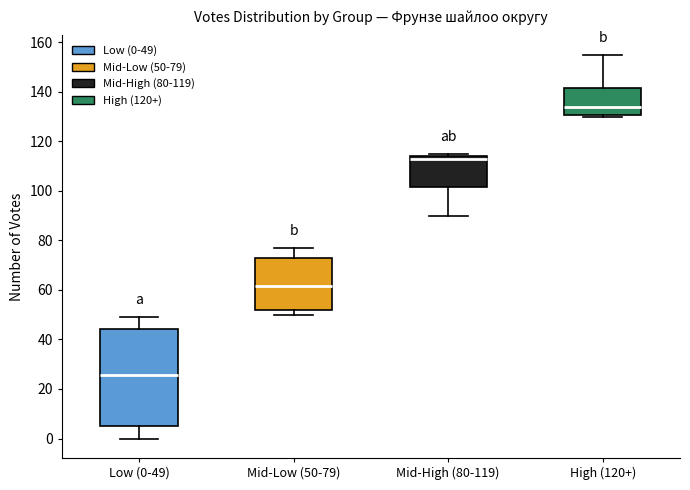

Reading left to right, transcribe this box plot: for each box, give where its median line is, the range the box spans, and where its two whiskers end, as read against the y-axis. The values are not printed on the chart, so give them approximately, as read against the axis.

Low (0-49): median 26, box 6 to 44, whiskers 0 to 50
Mid-Low (50-79): median 62, box 52 to 72, whiskers 50 to 78
Mid-High (80-119): median 114 (just below the box's upper edge), box 102 to 114, whiskers 90 to 116
High (120+): median 134, box 130 to 142, whiskers 130 (just below the box's lower edge) to 156